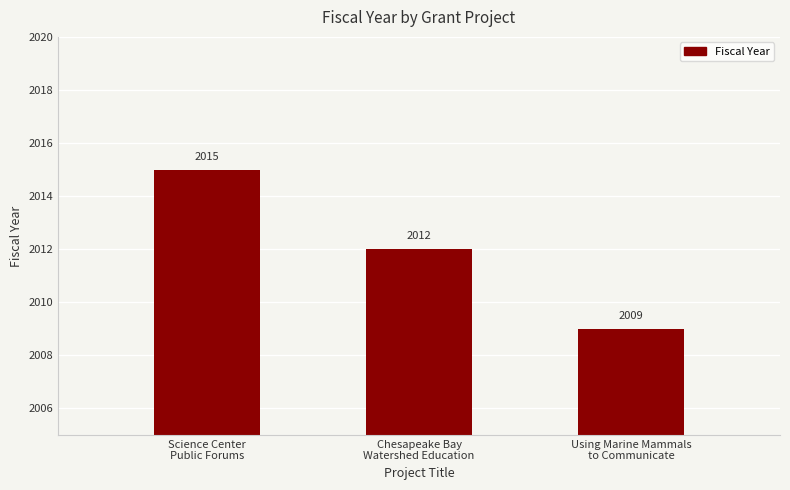

What is the label of the 1st bar from the right?

Using Marine Mammals
to Communicate